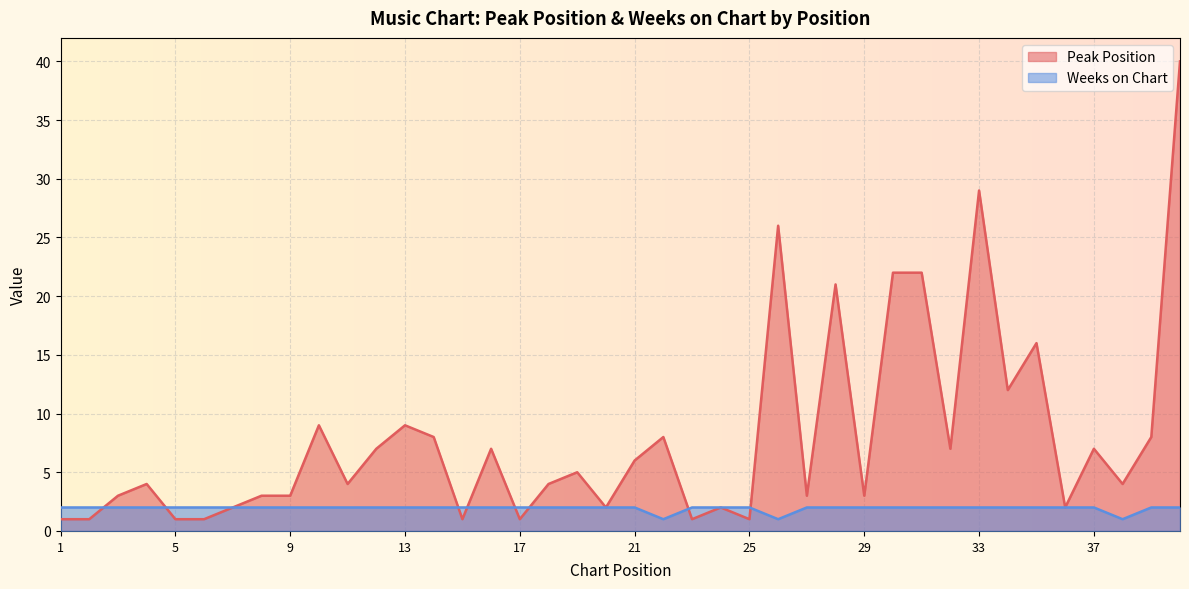

Is the value of Weeks on Chart at 23 greater than the value of Peak Position at 29?

No